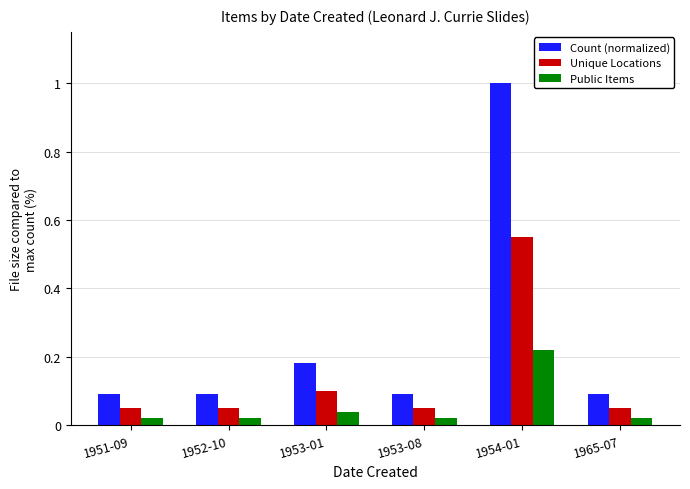

At which label does Unique Locations reach its peak?

1954-01